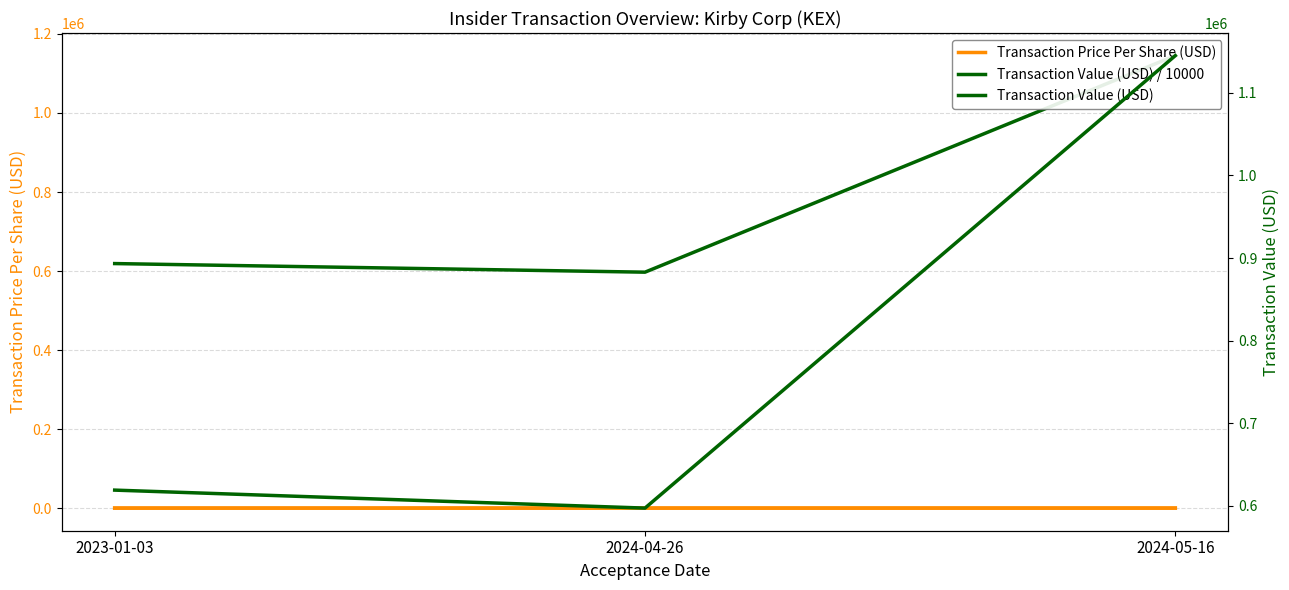

Where does the Transaction Price Per Share (USD) series first go above 99?

2024-04-26